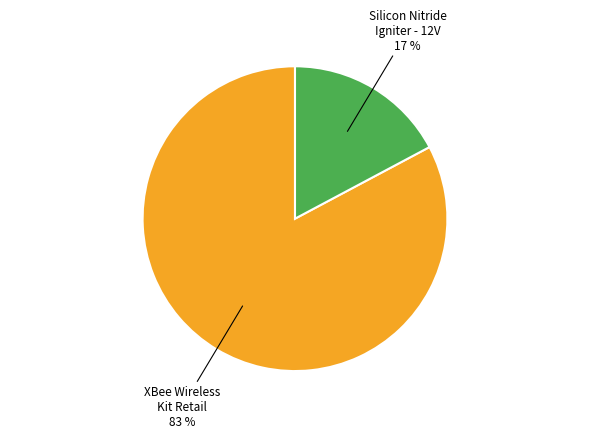

To the nearest percent, what is the difference between the largest and smallest slice percentages?

66%